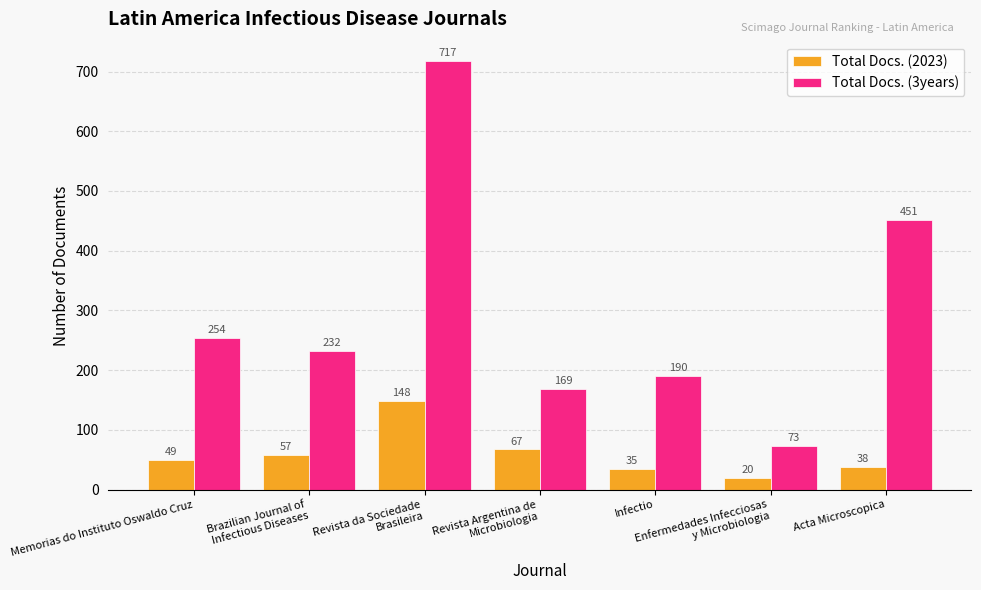

Are the bars horizontal?

No